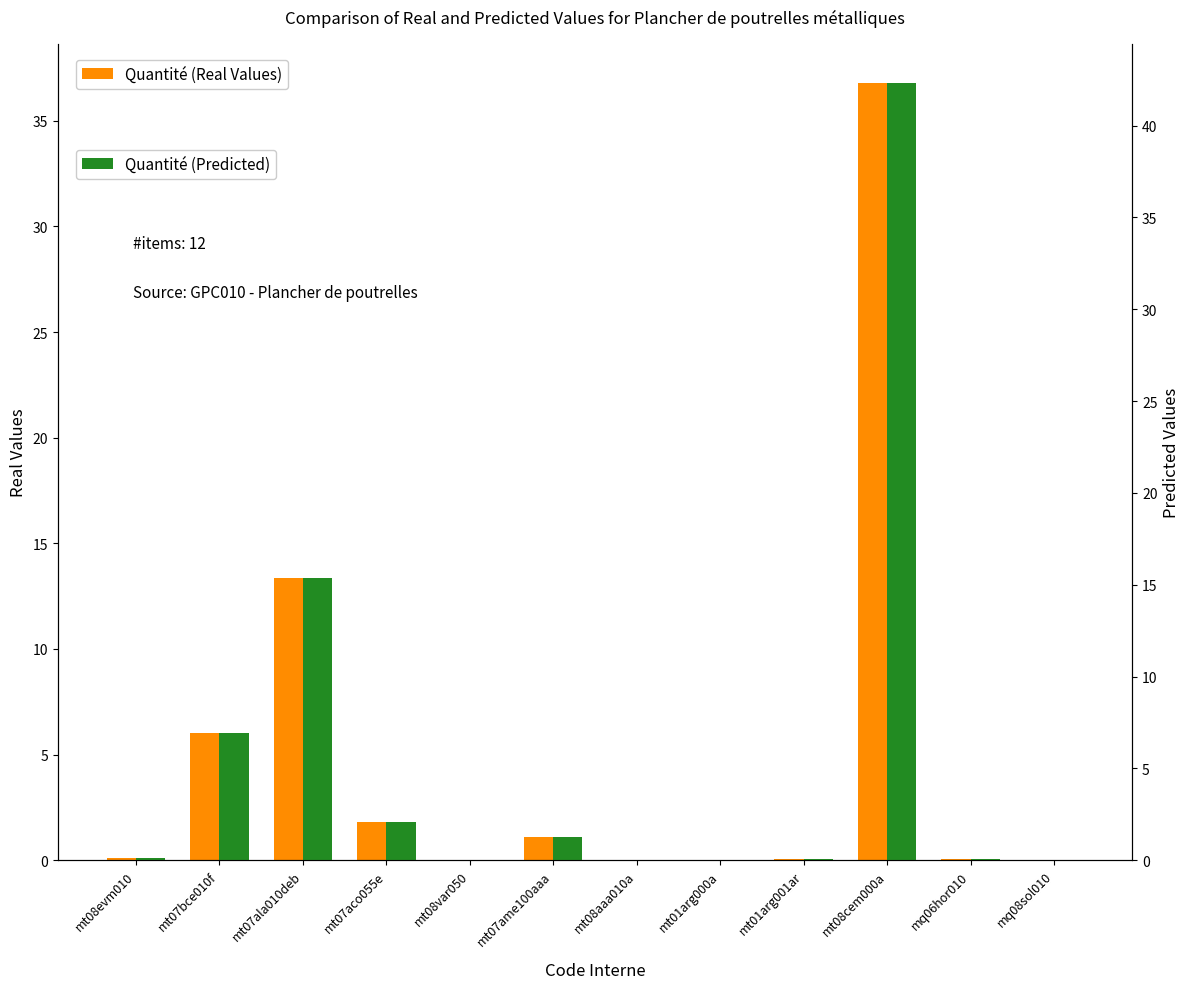

Which series changed the most between mt08var050 and mq06hor010?

Quantité (Predicted)